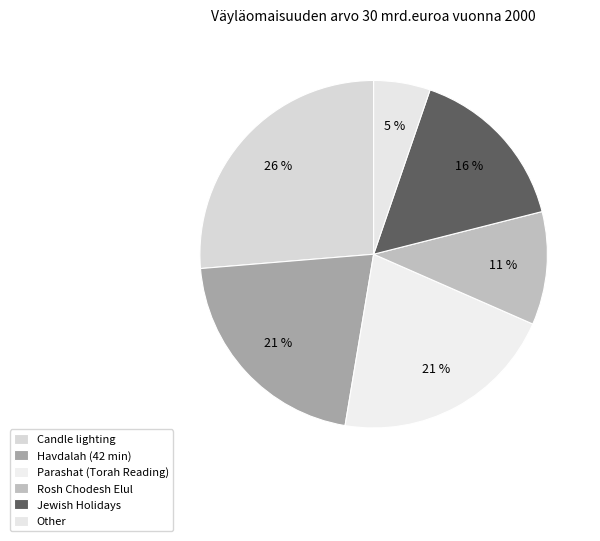

To the nearest percent, what is the difference between the largest and smallest slice percentages?

21%